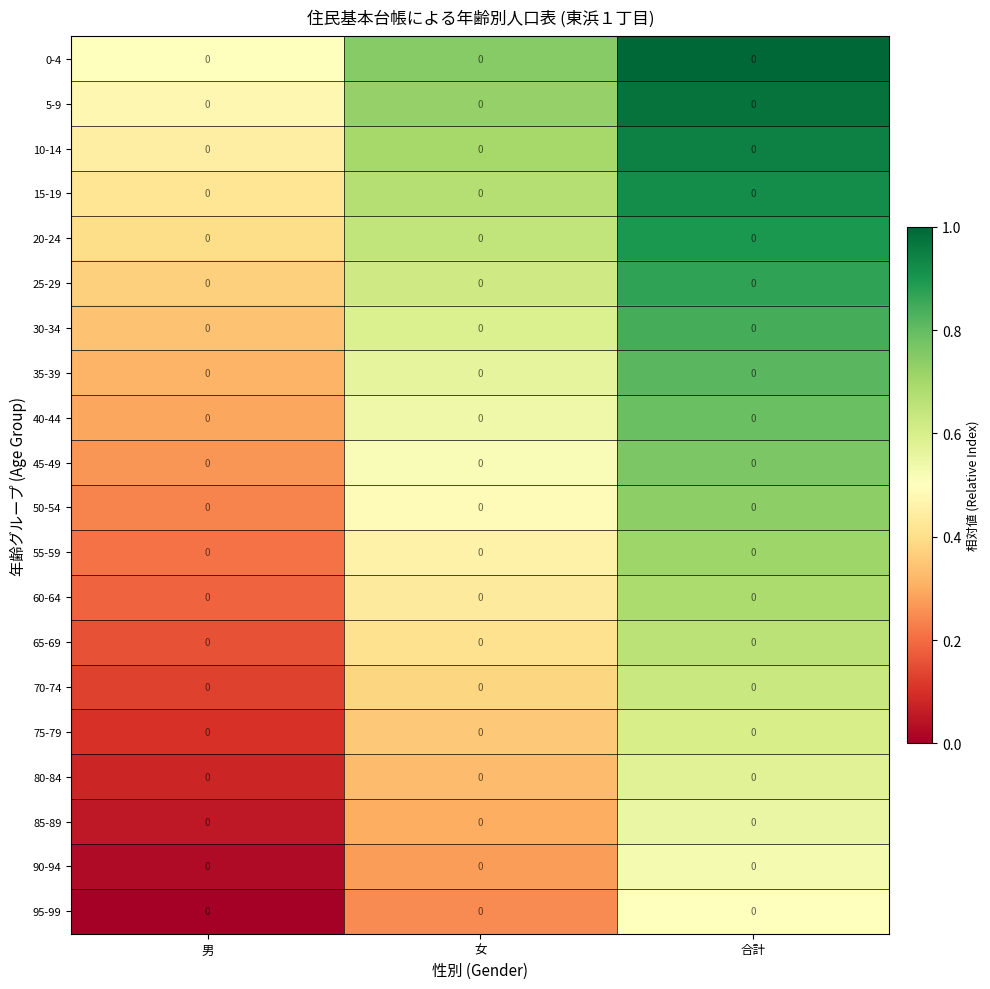

Count the number of categories in the chart.

3